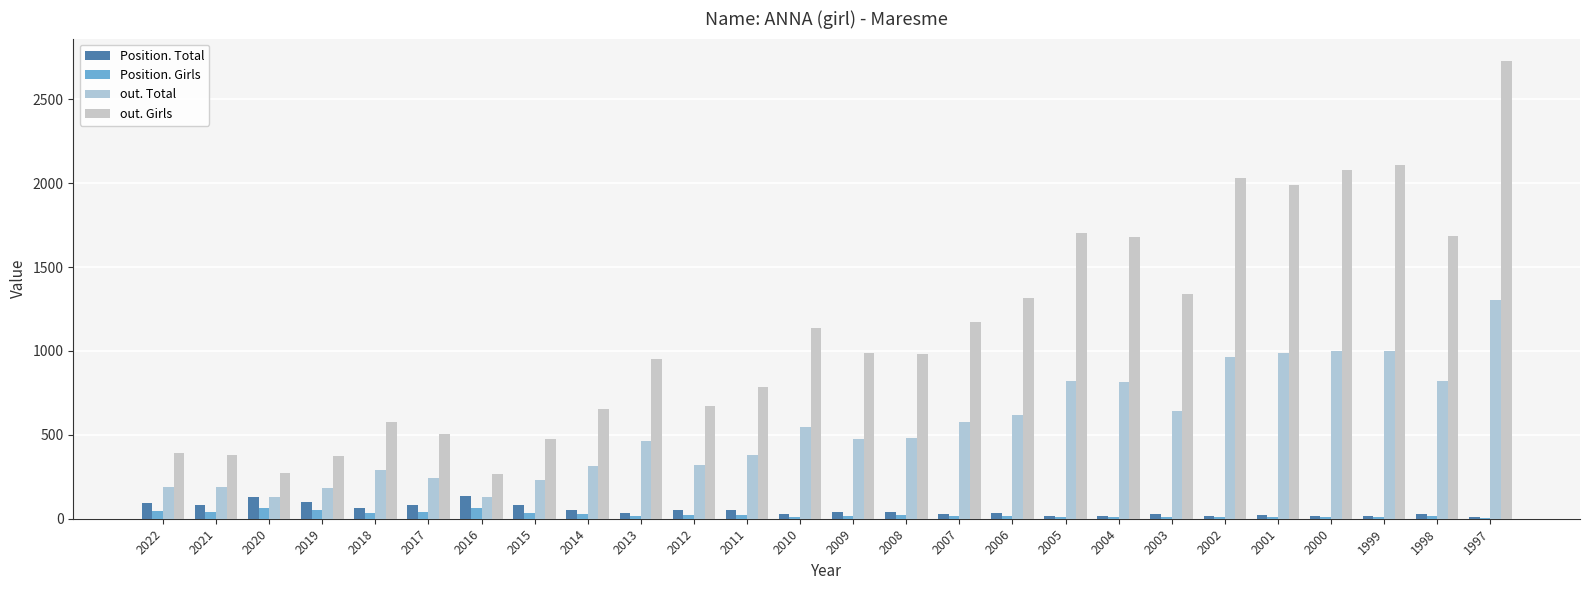

Reading left to right, transcribe all the data shown in this chart.

Position. Total: 95	84	129	101	64	79	135	79	54	36	54	51	29	39	41	30	37	16	19	31	16	20	19	14	30	11
Position. Girls: 47	41	65	50	34	39	66	37	26	19	24	24	13	15	21	17	17	9	10	13	9	11	12	8	14	7
out. Total: 190	189	129	182	289	242	128	229	313	462	320	379	546	476	481	576	616	821	813	643	965	985	1001	998	820	1303
out. Girls: 390	381	271	374	575	502	267	478	655	949	672	787	1138	989	983	1170	1315	1705	1678	1342	2029	1987	2080	2106	1684	2725